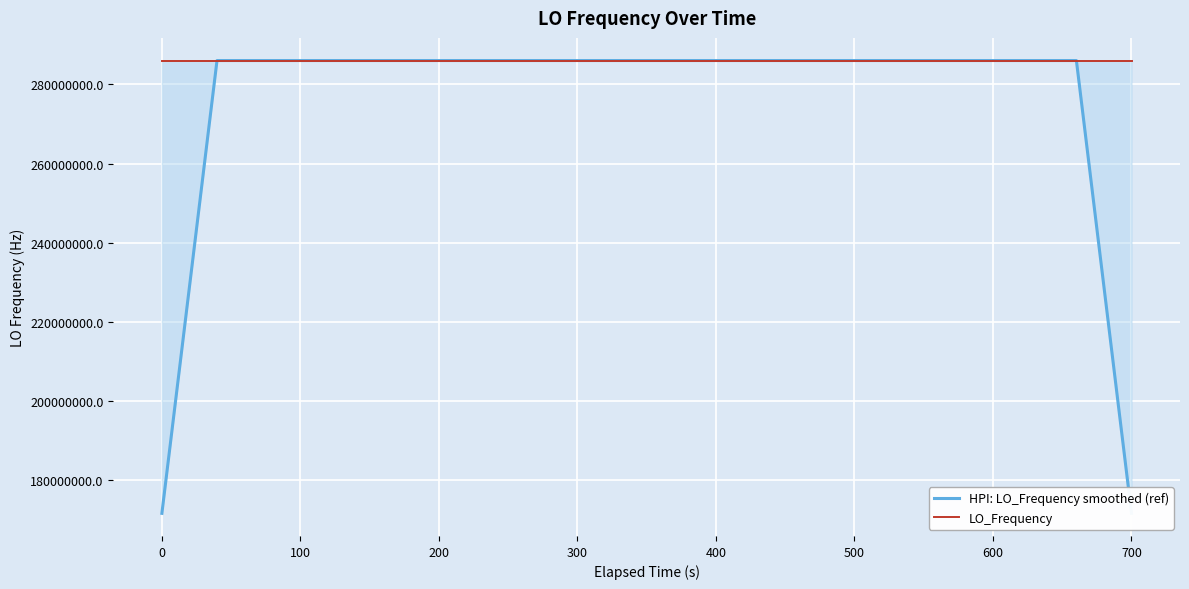

What is the greatest value displayed?

286047003.9